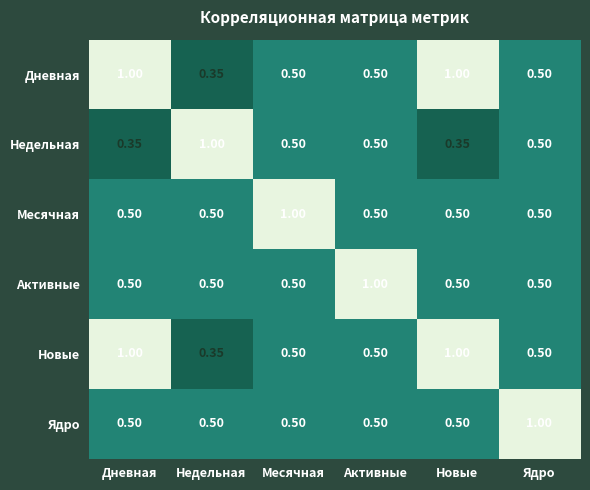

Is the value of Активные at Месячная greater than the value of Дневная at Дневная?

No